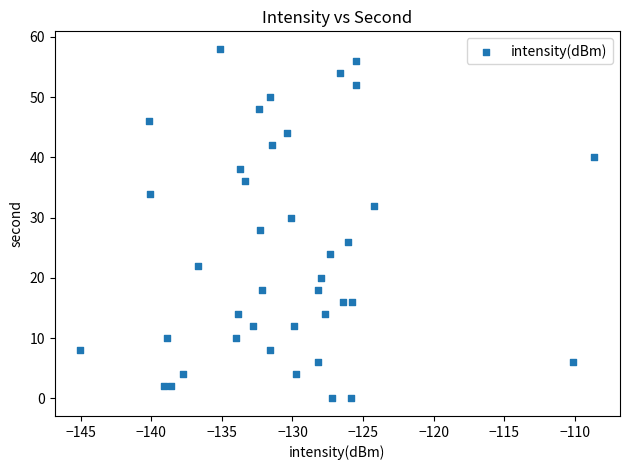

What is the range of Y values (max minus min)?

58